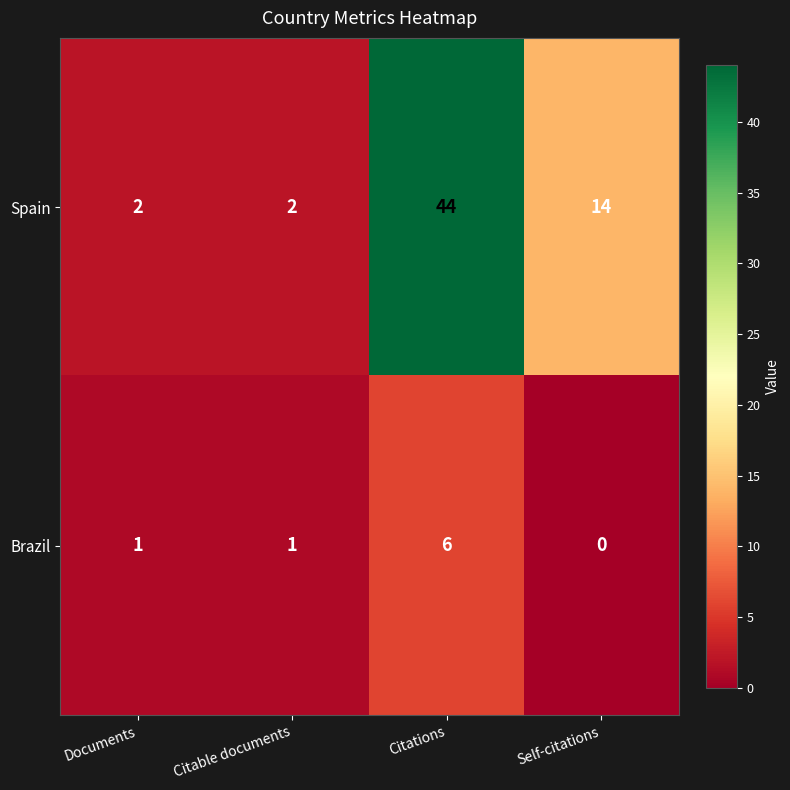

Rank the series at Self-citations from lowest to highest value.

Brazil, Spain